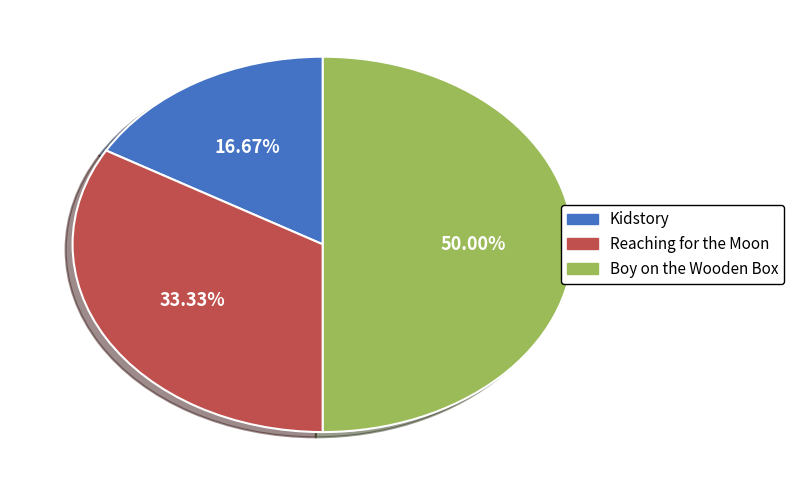

Is Kidstory the majority of the pie?

No